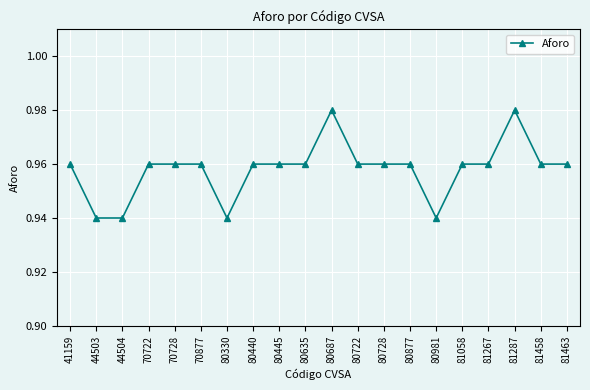

True or false: the data shows 0.4 at 70877.

False